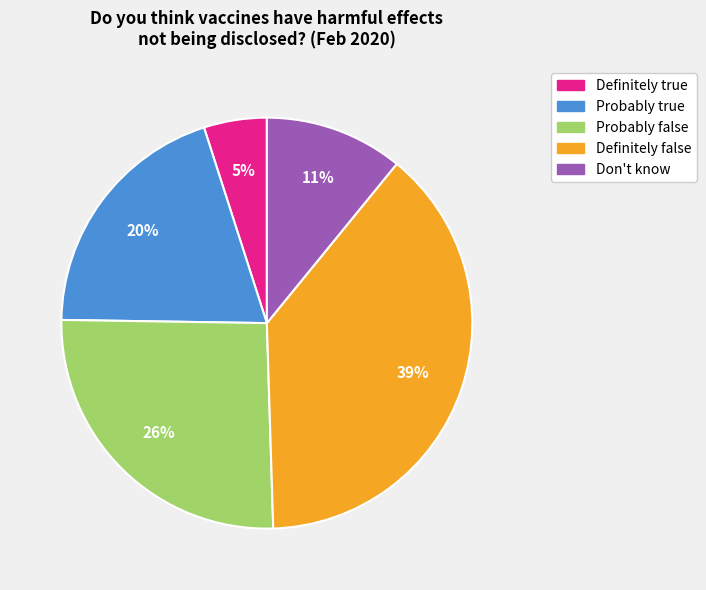

What percentage is the Definitely false slice, to the nearest percent?

39%